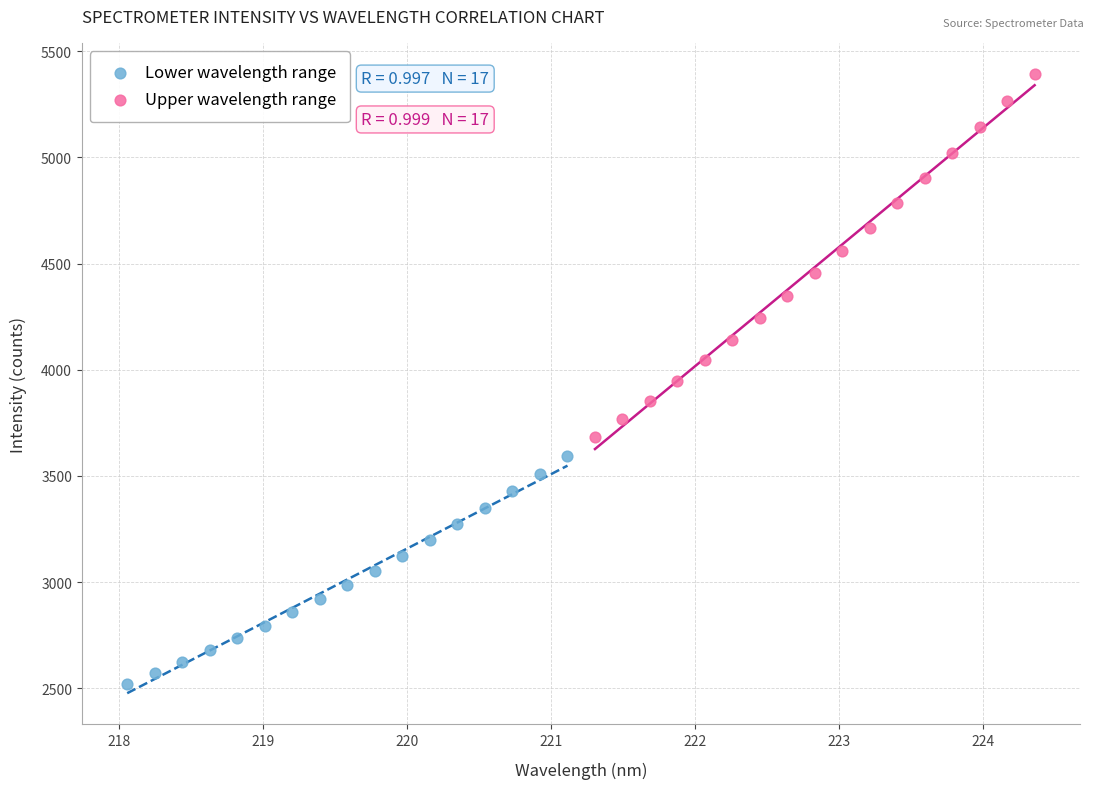

What are all the series names shown in the legend?

Lower wavelength range, Upper wavelength range